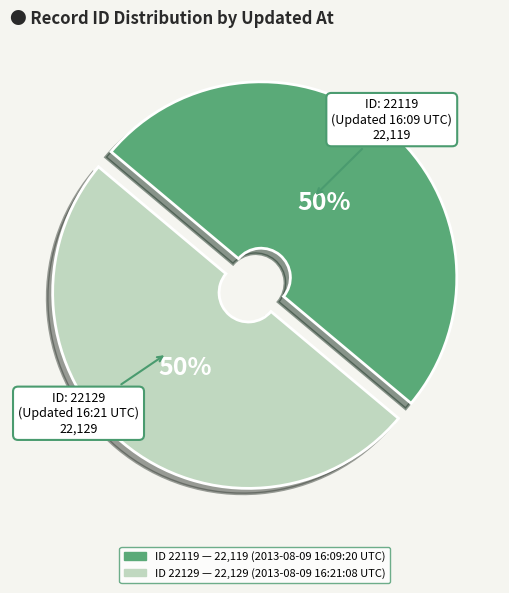

To the nearest percent, what is the average slice percentage?

50%